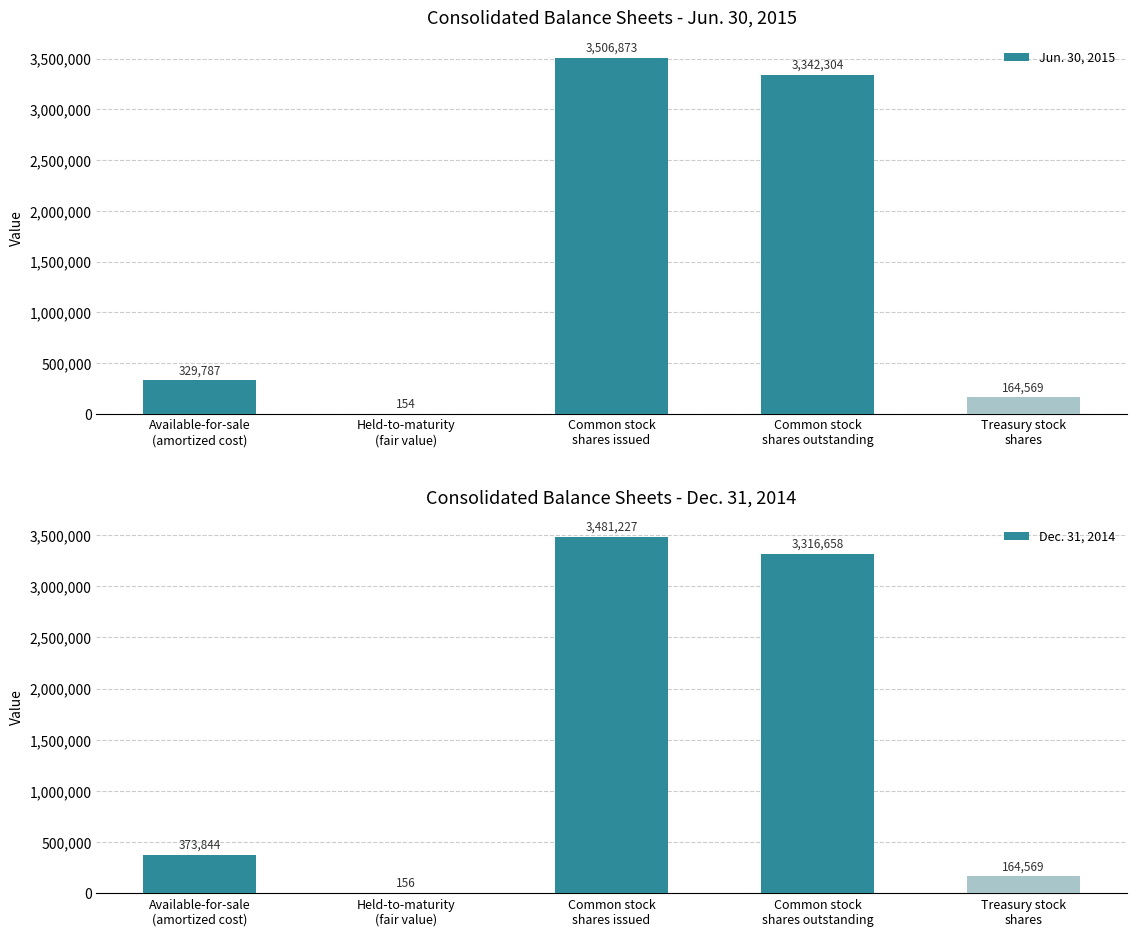

List the series in order of their overall mean, highest first.

Jun. 30, 2015, Dec. 31, 2014